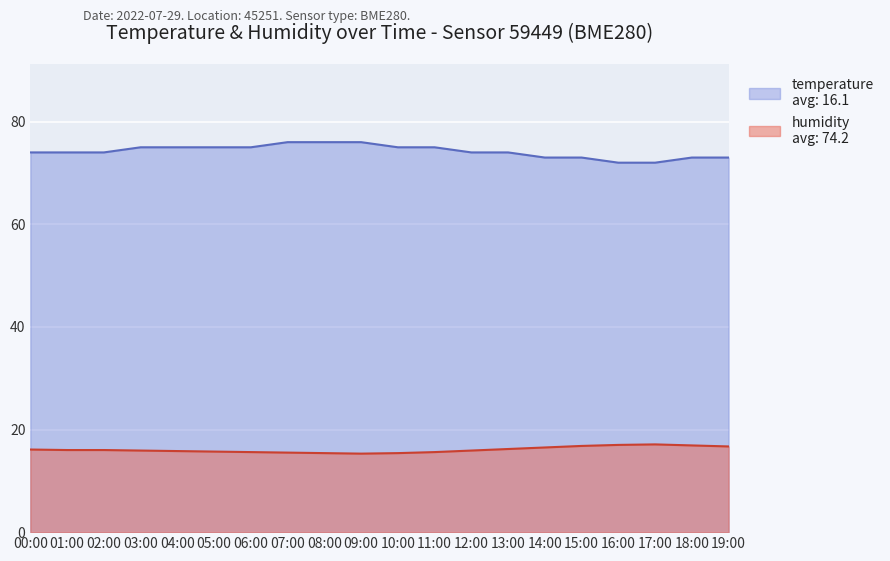

The value of humidity at 12:00 is 99.9. True or false?

False